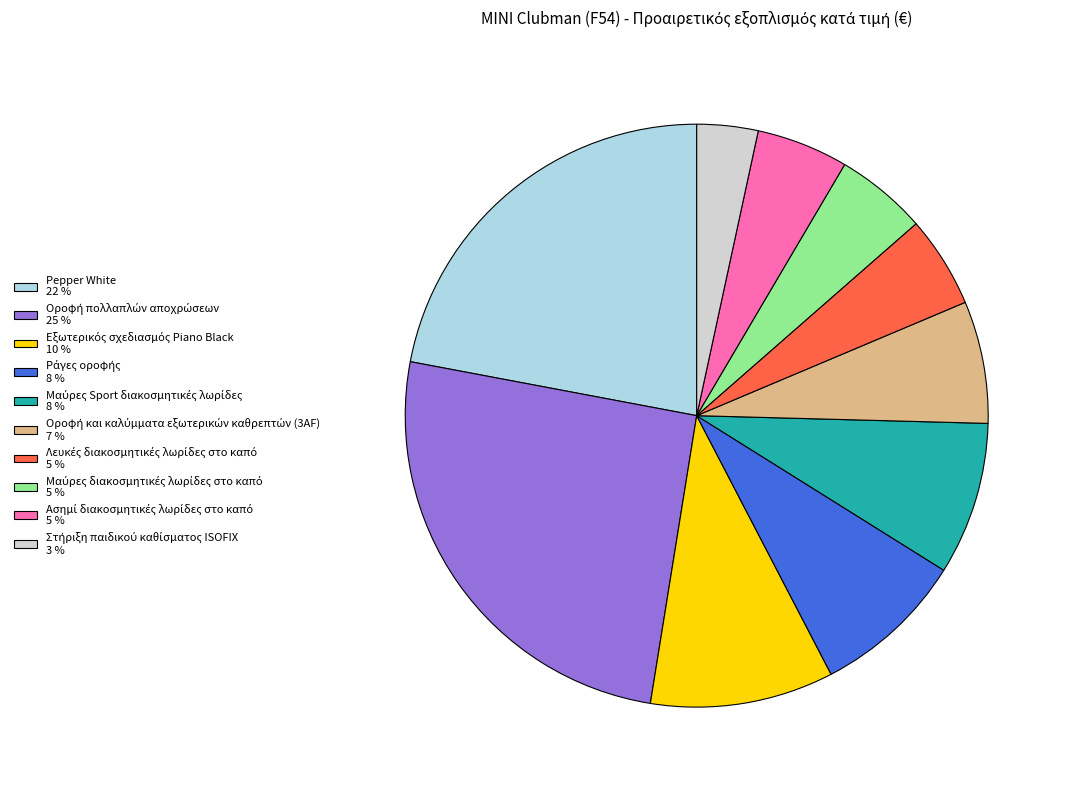

Does Pepper White 22 % represent more than half of the total?

No